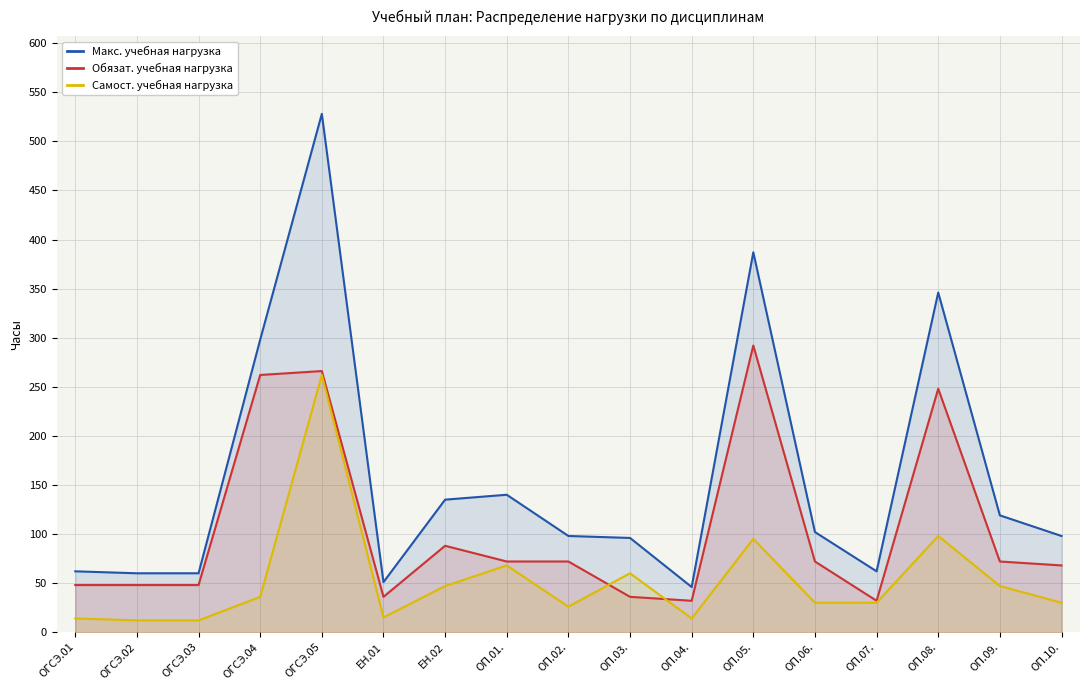

True or false: Самост. учебная нагрузка and Макс. учебная нагрузка intersect in this chart.

False